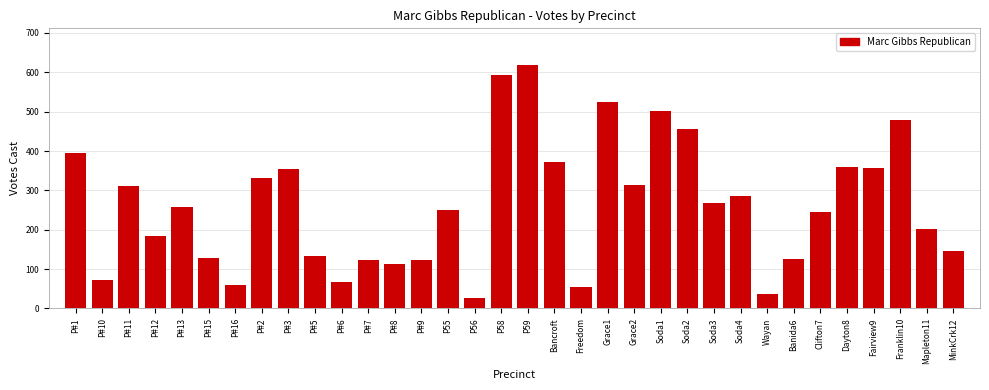

Read the value at P#5.

133